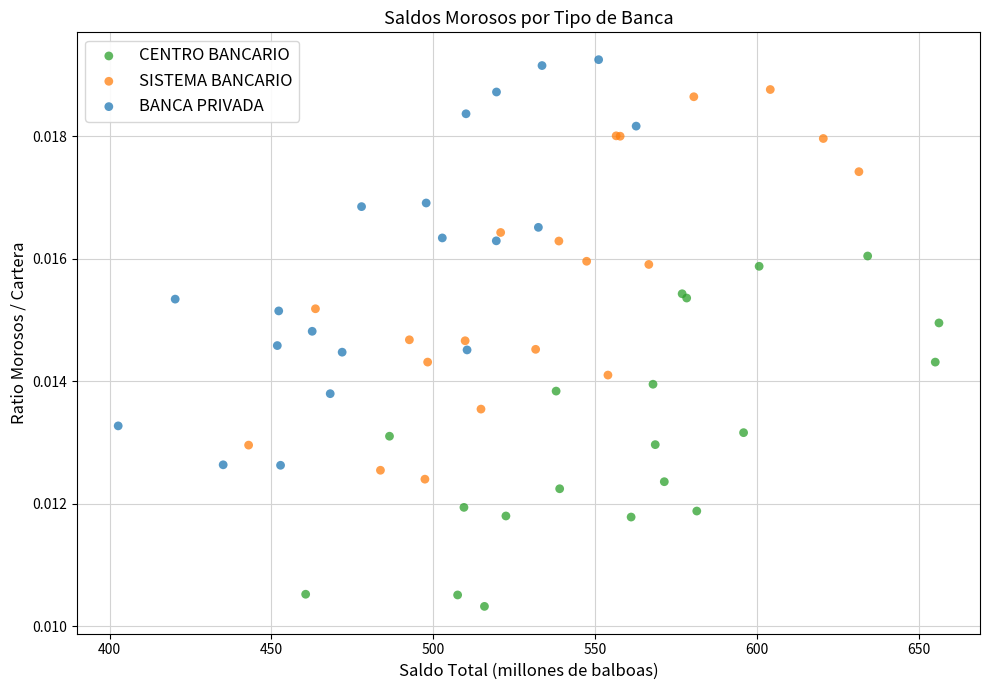

Which series has the widest spread of Y values?

BANCA PRIVADA